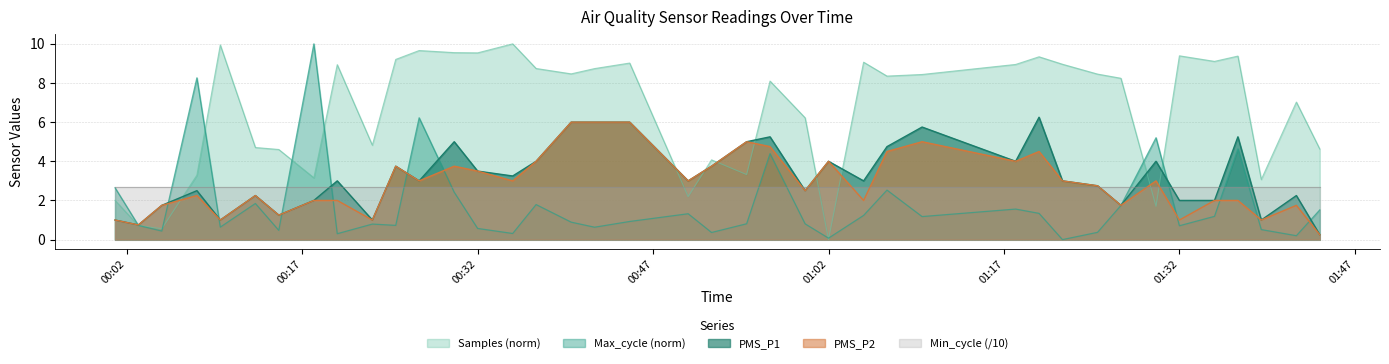

True or false: PMS_P2 and PMS_P1 intersect in this chart.

False